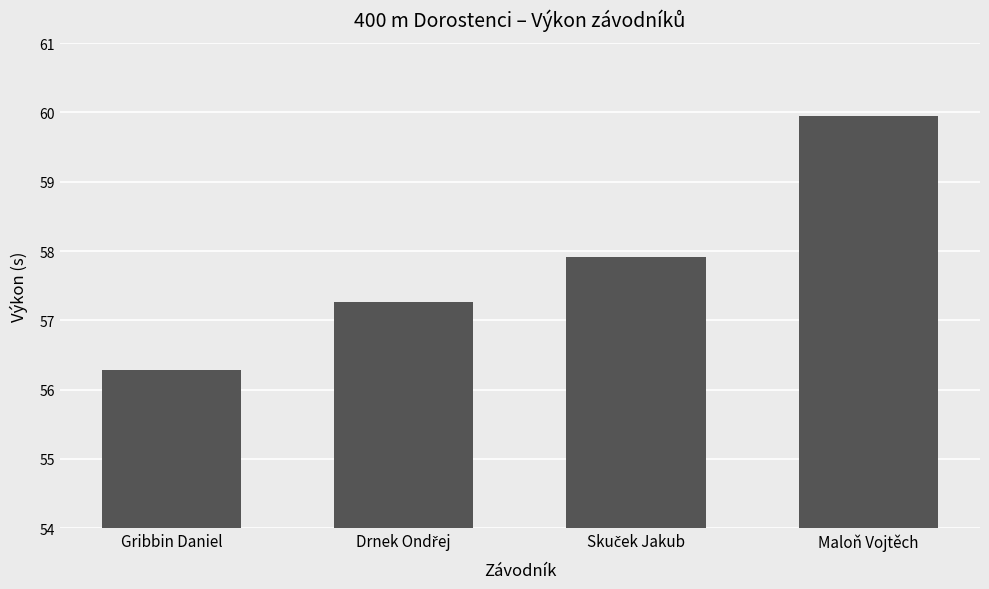

What is the difference between the second highest and minimum values?

1.6